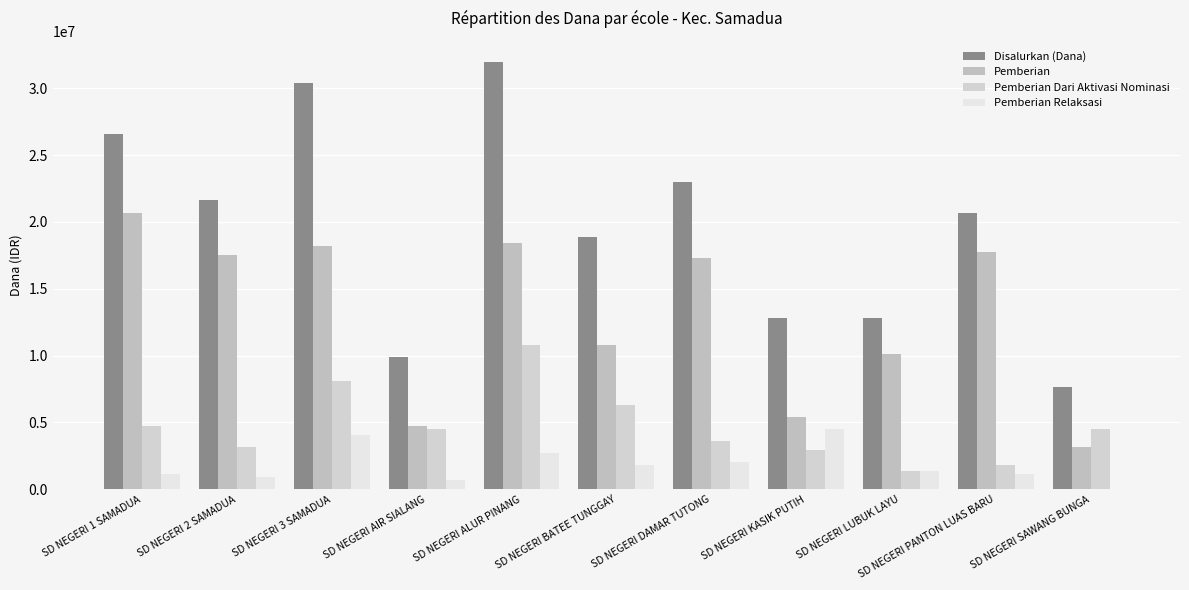

What is the label of the 11th bar from the right?

SD NEGERI 1 SAMADUA